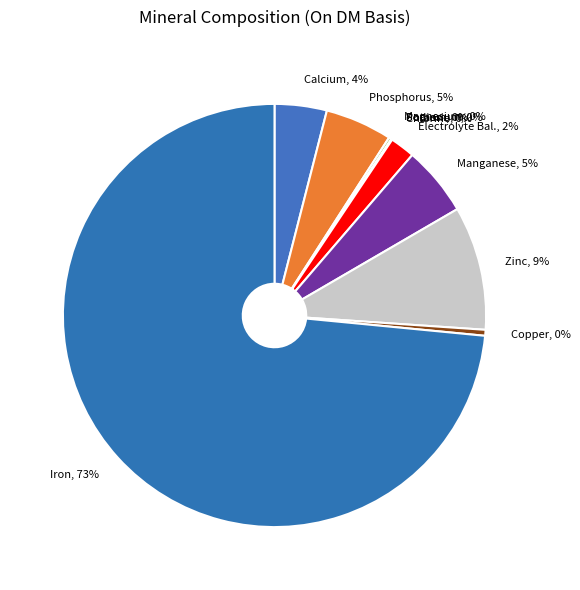

Which has a higher value, Phosphorus, 5% or Electrolyte Bal., 2%?

Phosphorus, 5%